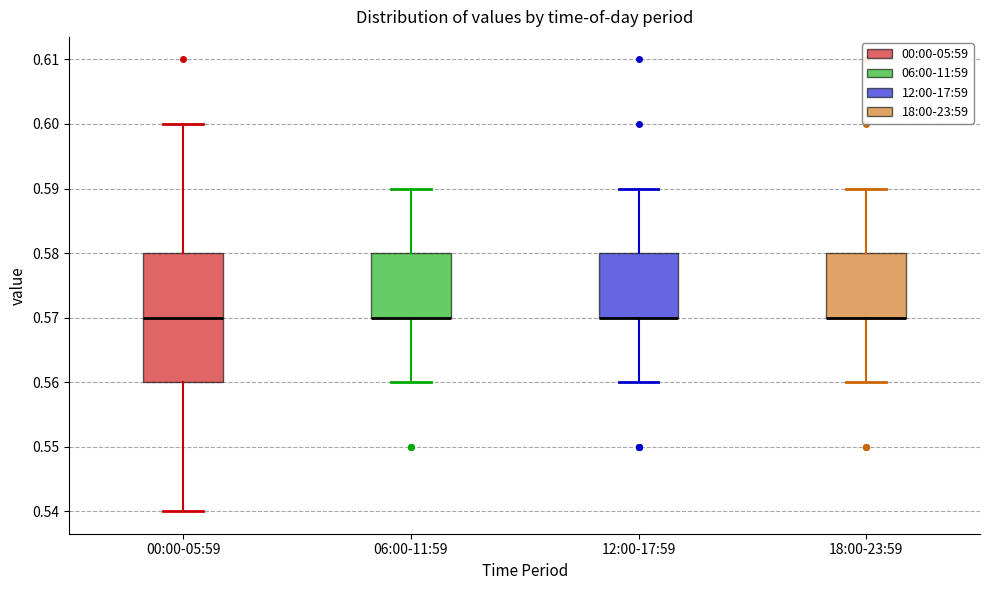

Where is the upper edge of the box for 06:00-11:59 on the y-axis? The values are not printed on the chart, so give them approximately, as read against the axis.

0.58